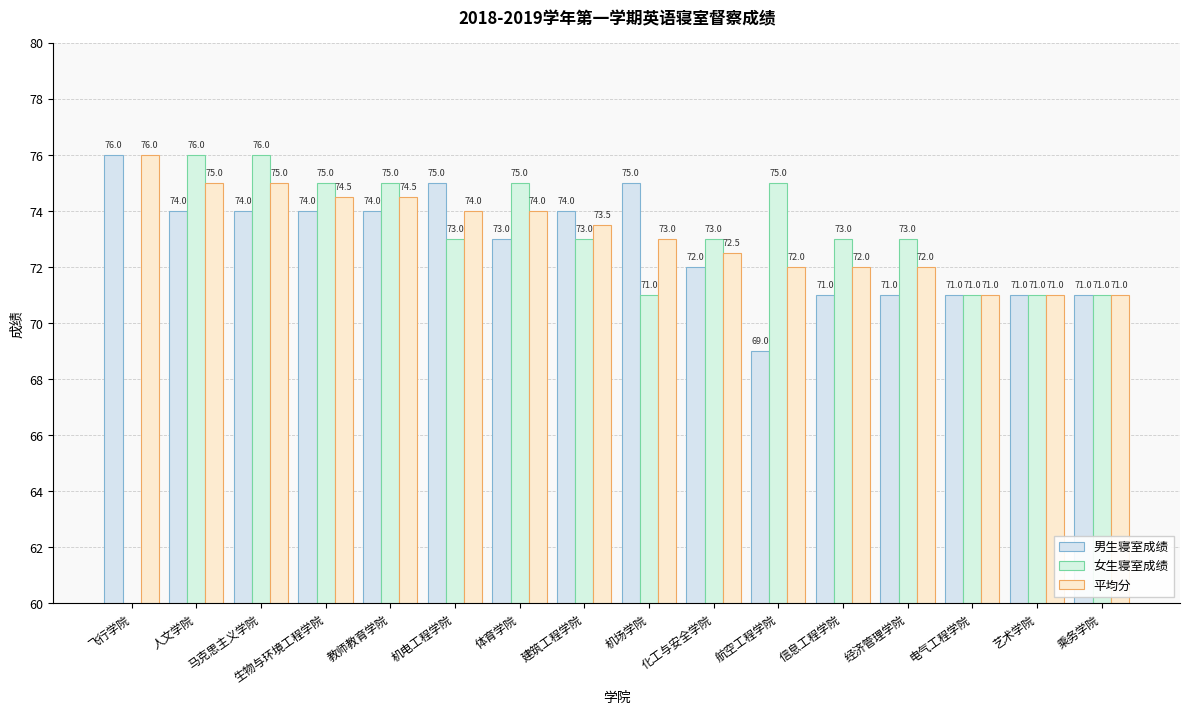

What is the label of the 1st bar from the right?

乘务学院